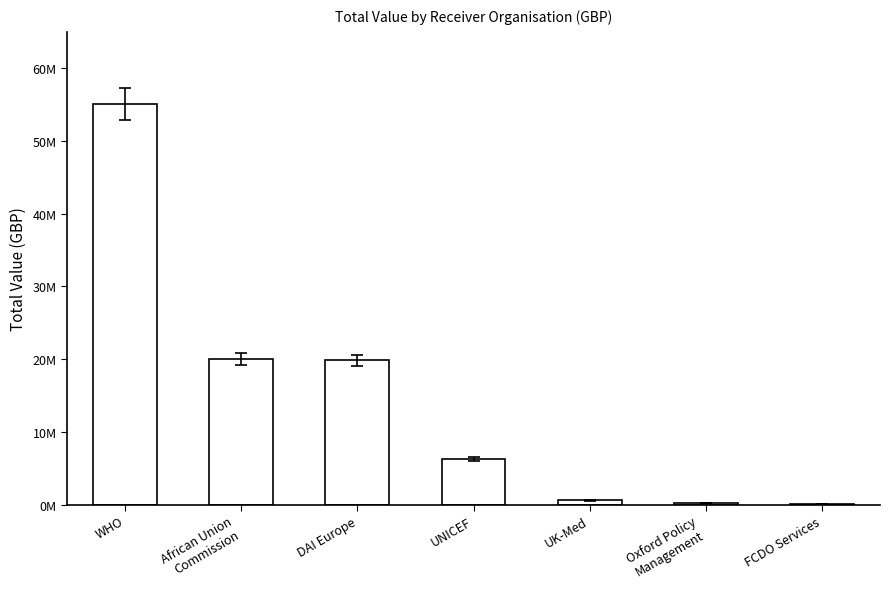

List the labels in order of value, largest first.

WHO, African Union
Commission, DAI Europe, UNICEF, UK-Med, Oxford Policy
Management, FCDO Services